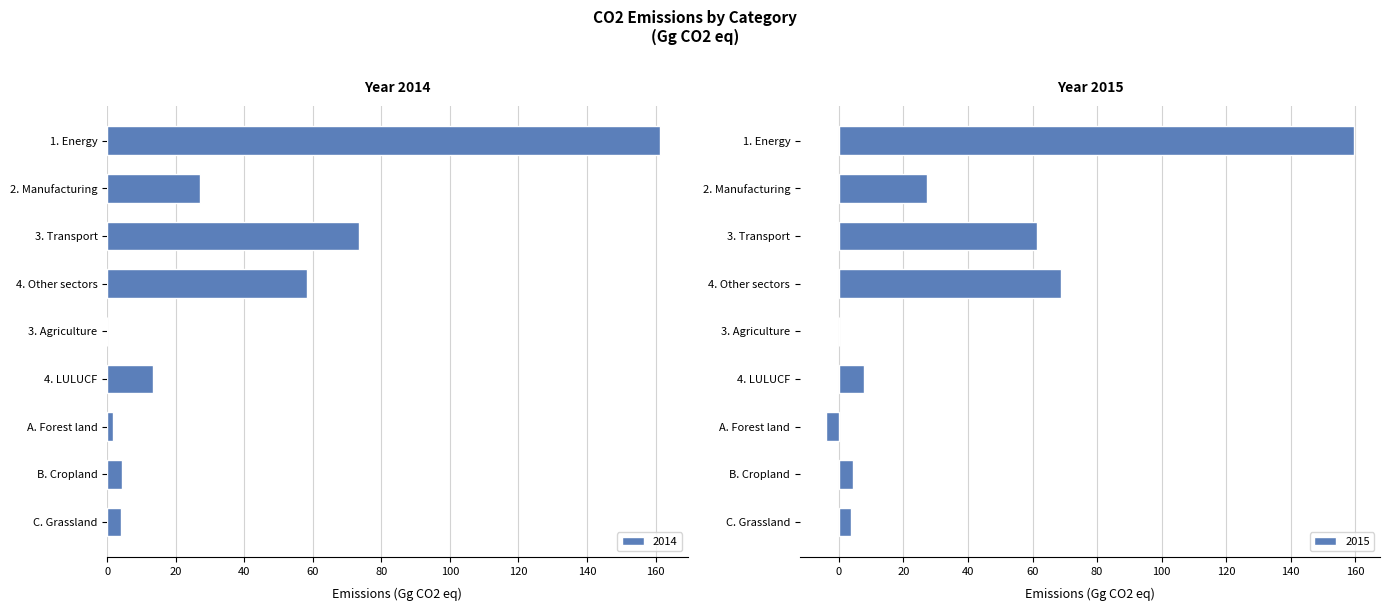

At which label does 2014 first exceed 13?

1. Energy